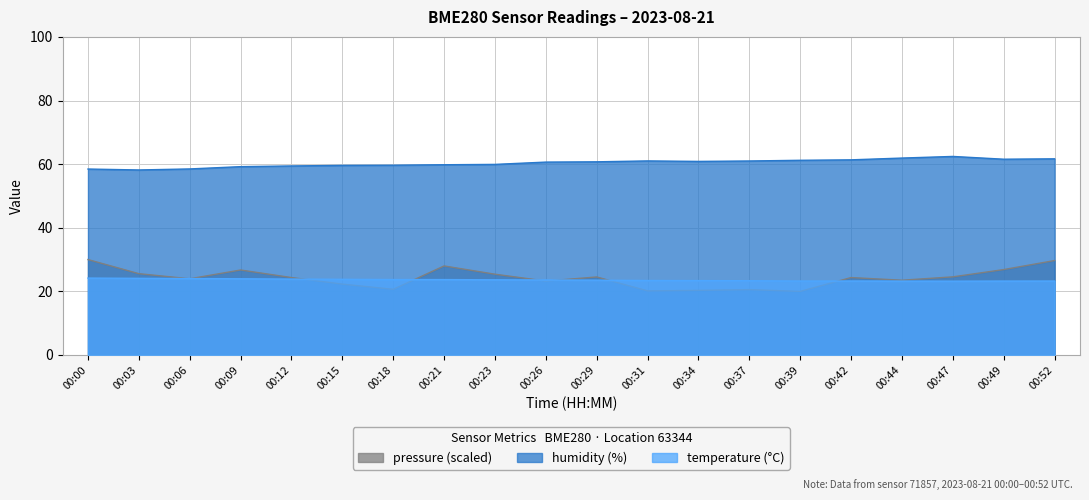

True or false: humidity and pressure_norm cross at least once.

False